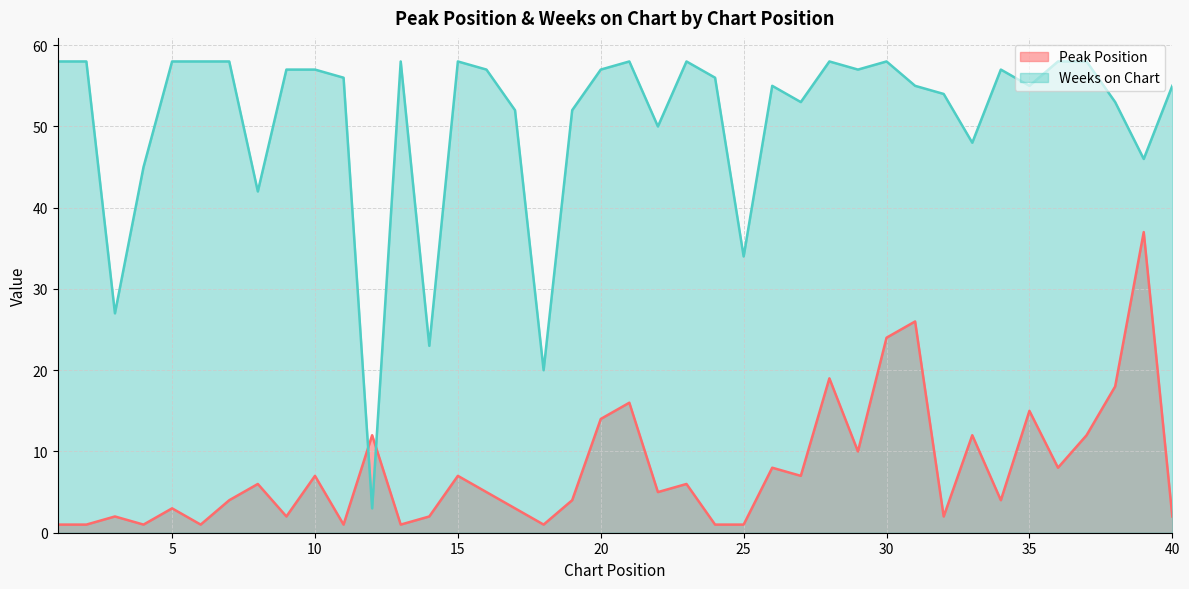

At which label does Peak Position reach its peak?

39